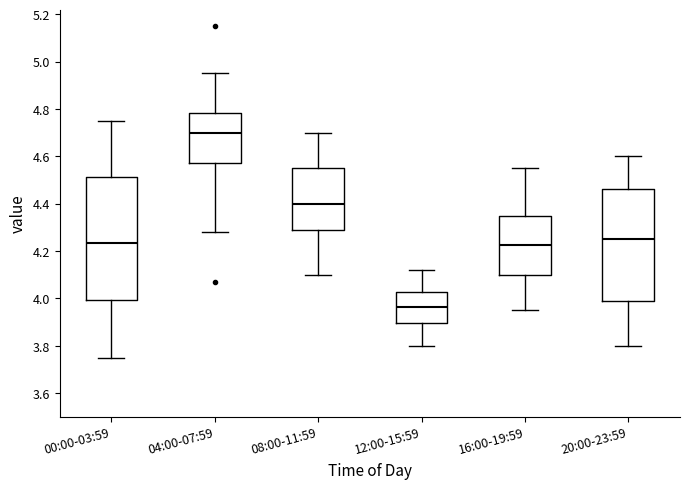

Where is the lower edge of the box for 16:00-19:59 on the y-axis? The values are not printed on the chart, so give them approximately, as read against the axis.

4.10